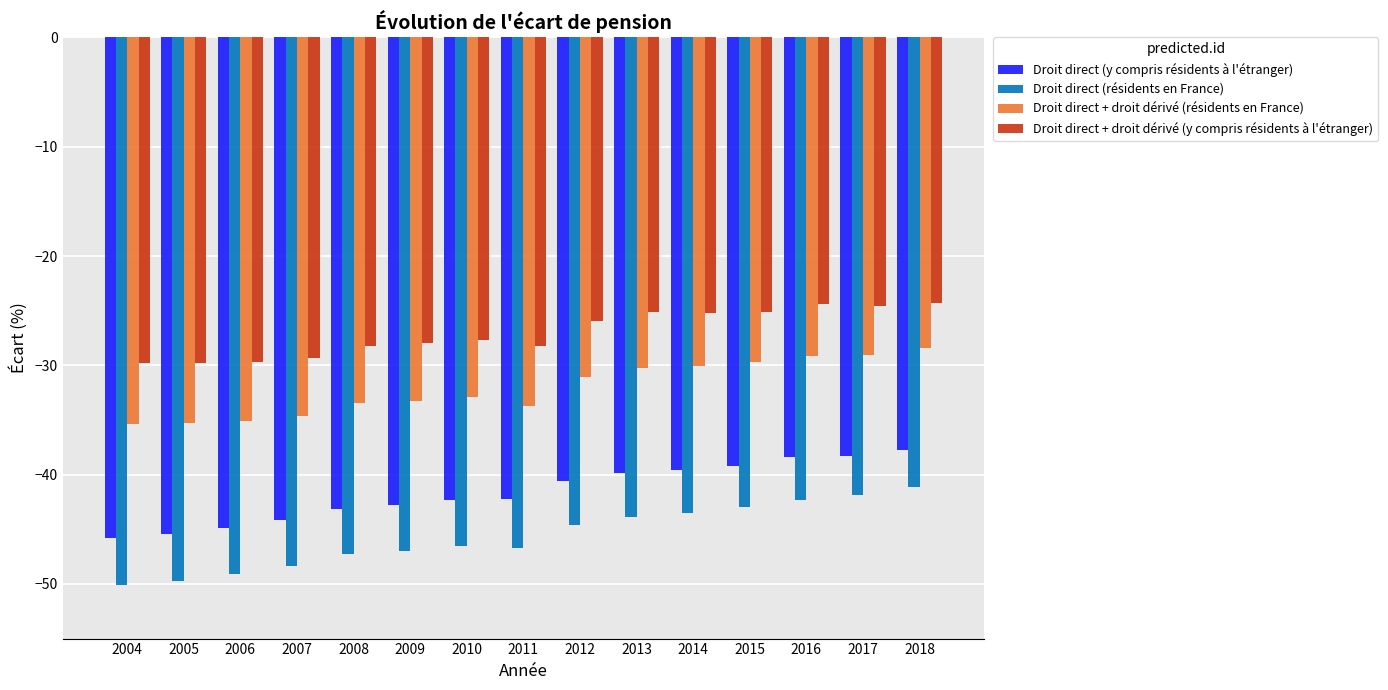

What is the total value across all series at 2008?

-152.1